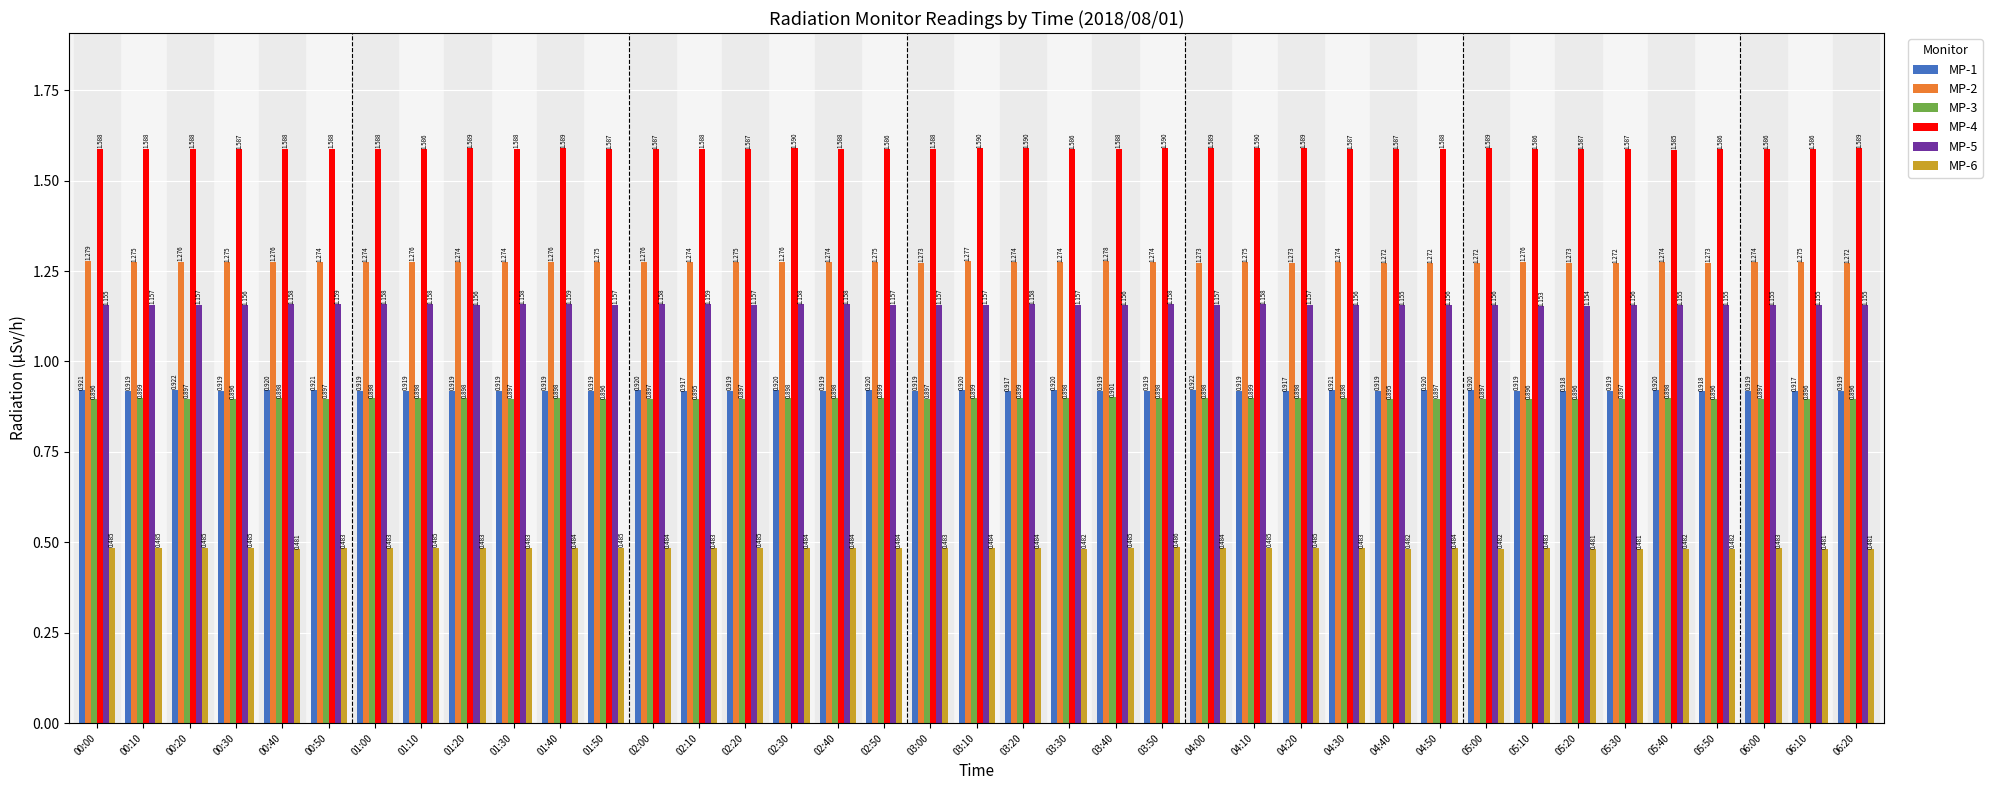

What is the sum of all MP-2 values?

49.7